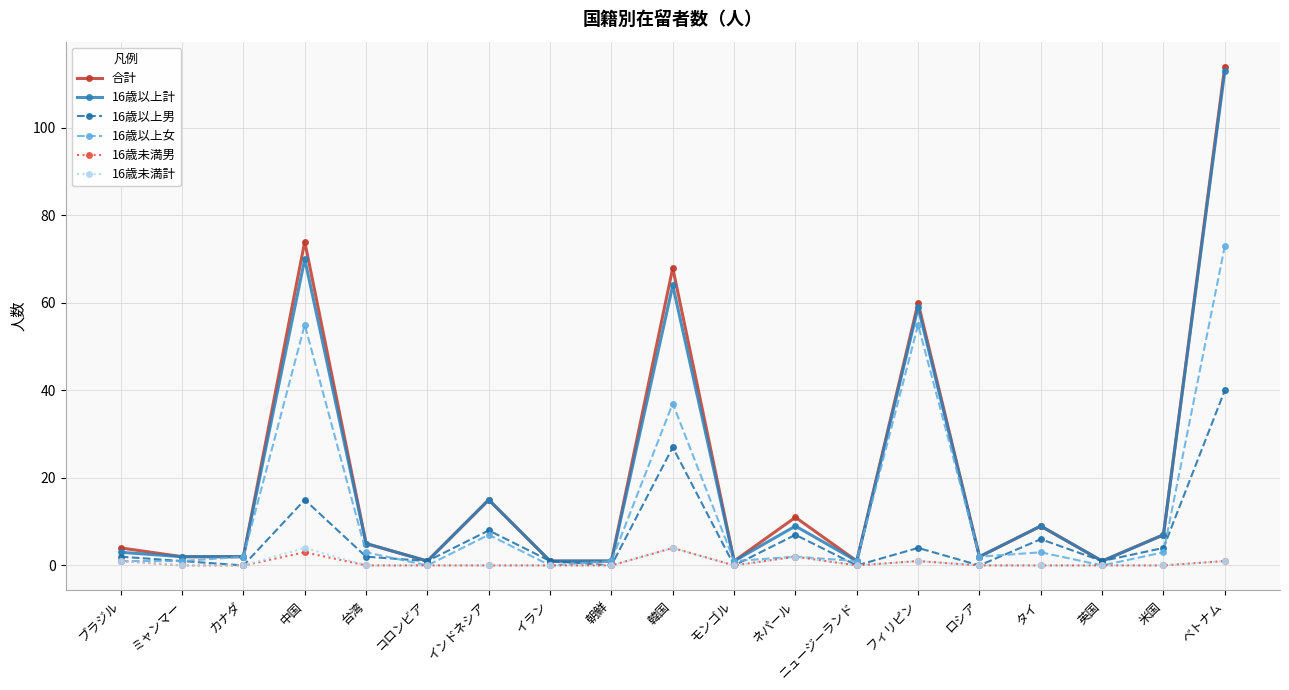

Which label corresponds to the largest value in the chart?

ベトナム